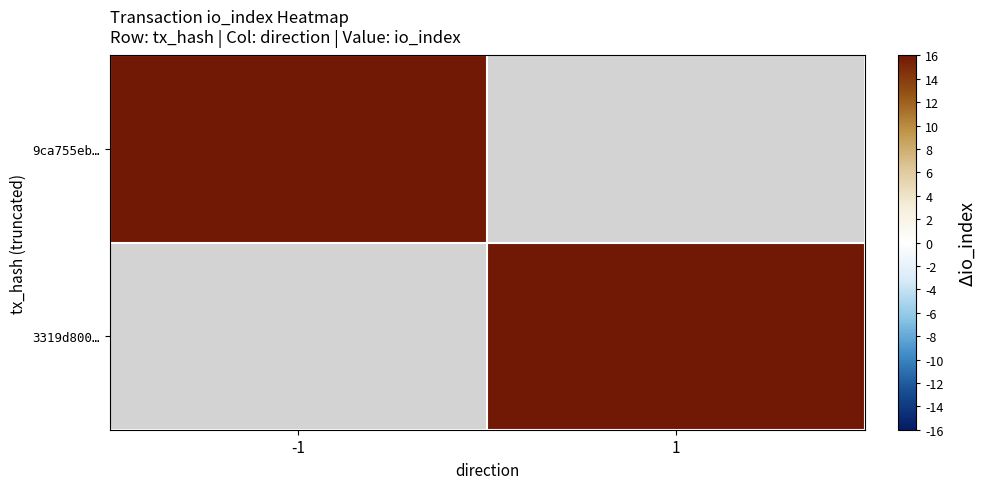

Read the 3319d800… value at 1.

54.0